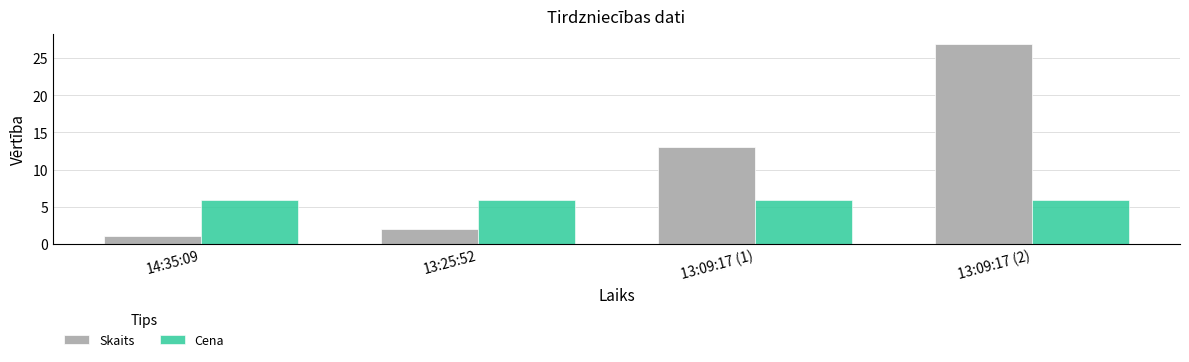

What is the value of the Cena bar at the 2nd from the left?

6.0